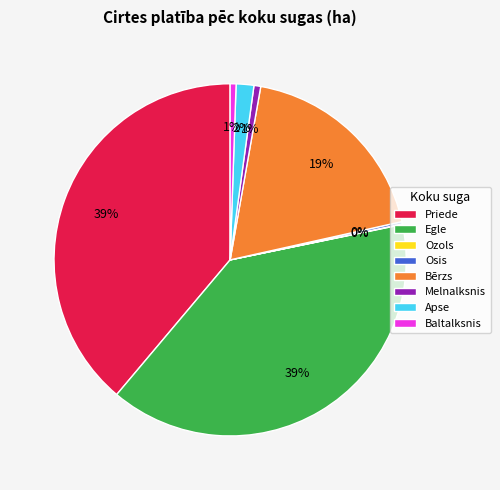

Is it true that Egle is 51% of the pie?

False